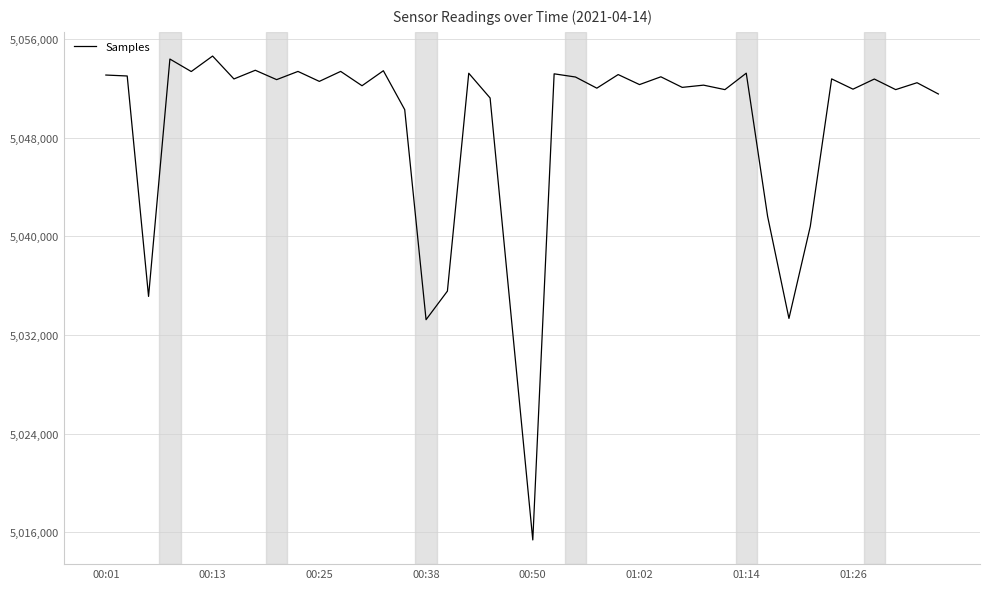

Does the chart display data point markers on the line(s)?

No